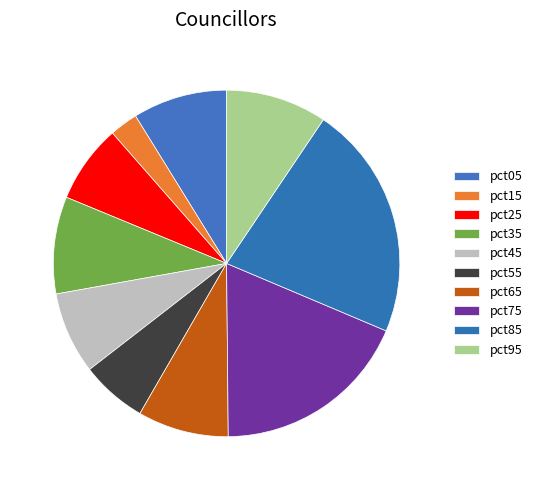

How many slices are in this pie chart?

10